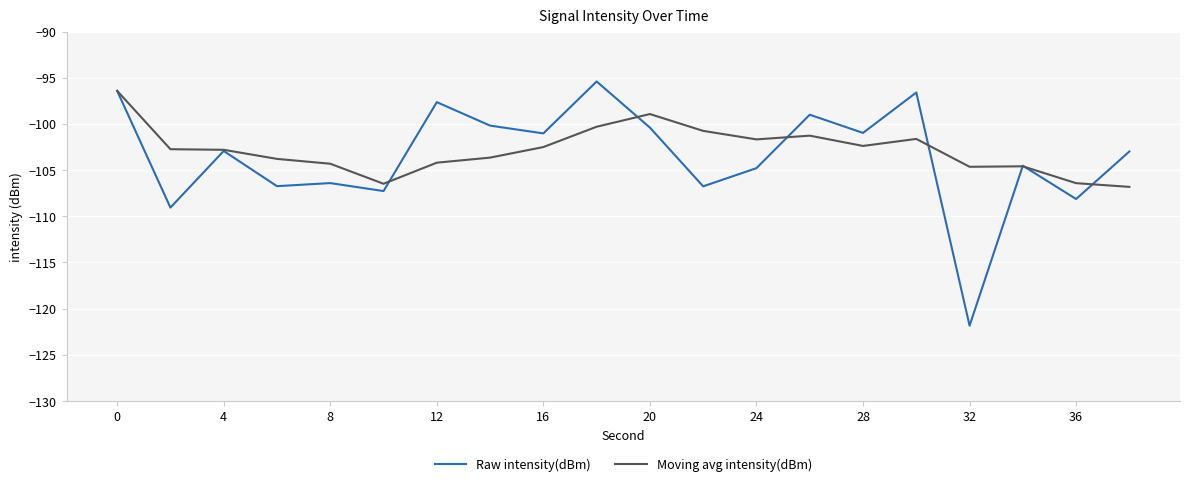

Which series has the widest spread of values?

Raw intensity(dBm)